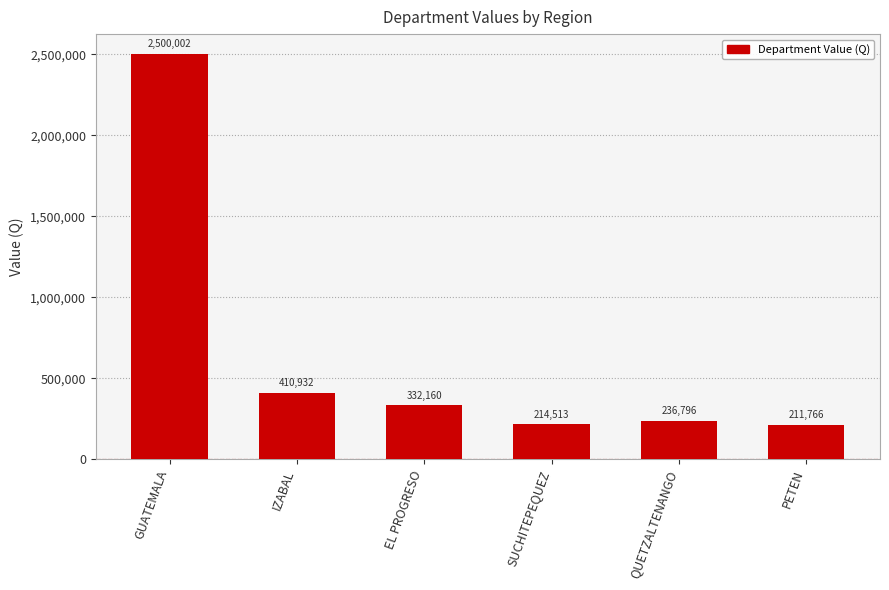

Does the chart contain any negative values?

No